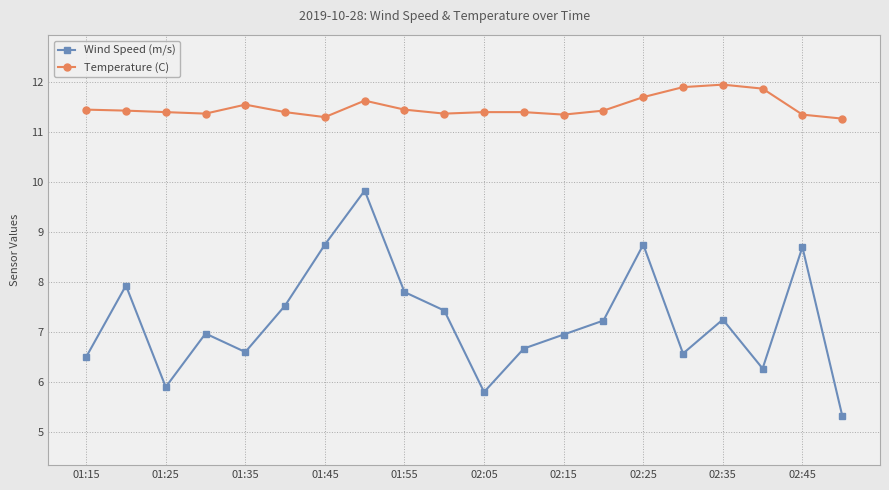

What is the average value of the Temperature (C) series?

11.5